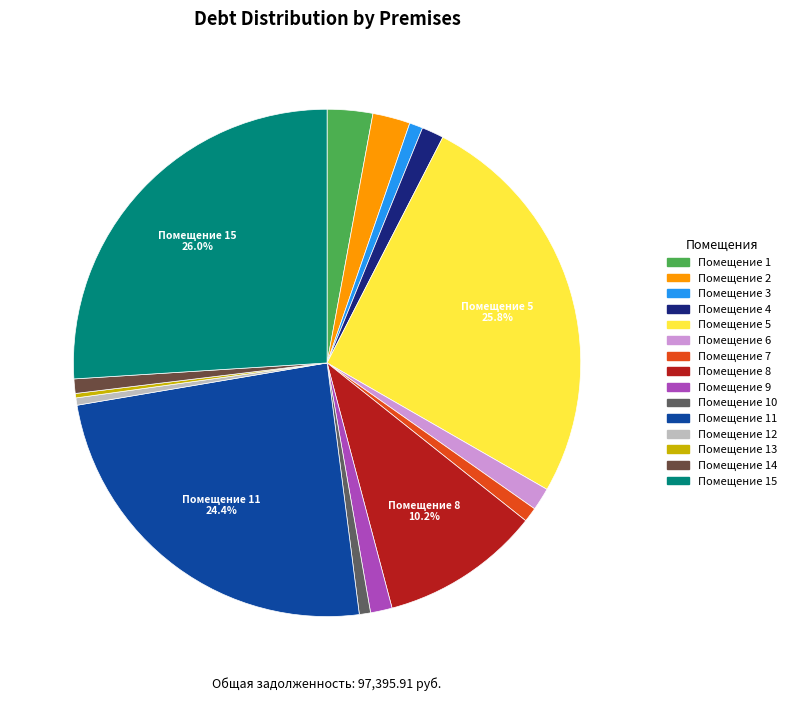

Is there a majority slice in this chart?

No